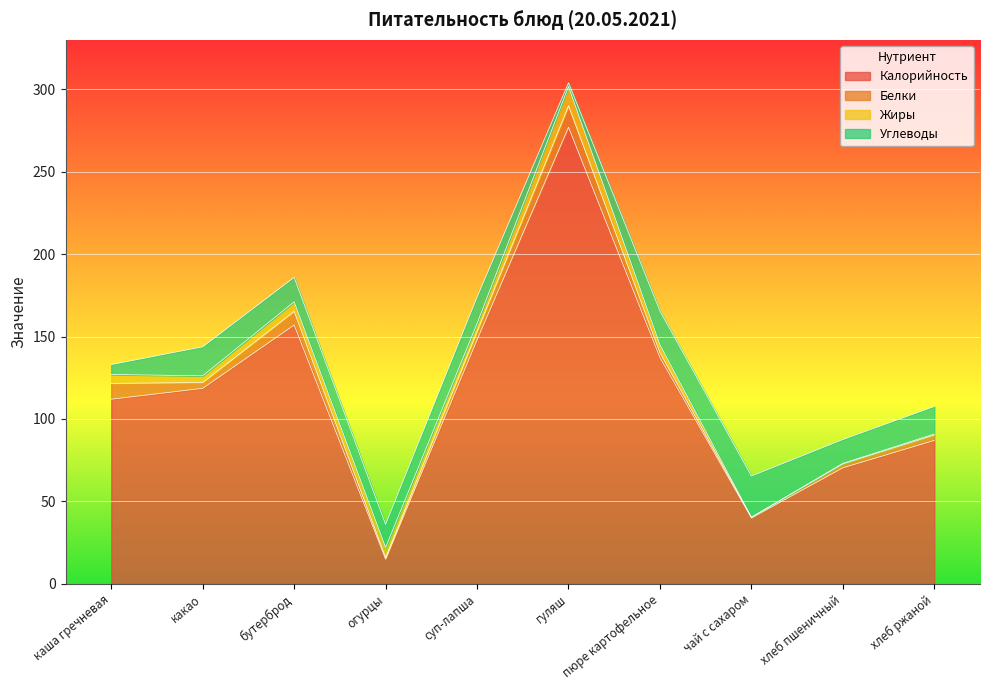

What is the approximate value of Калорийность at бутерброд?

157.0